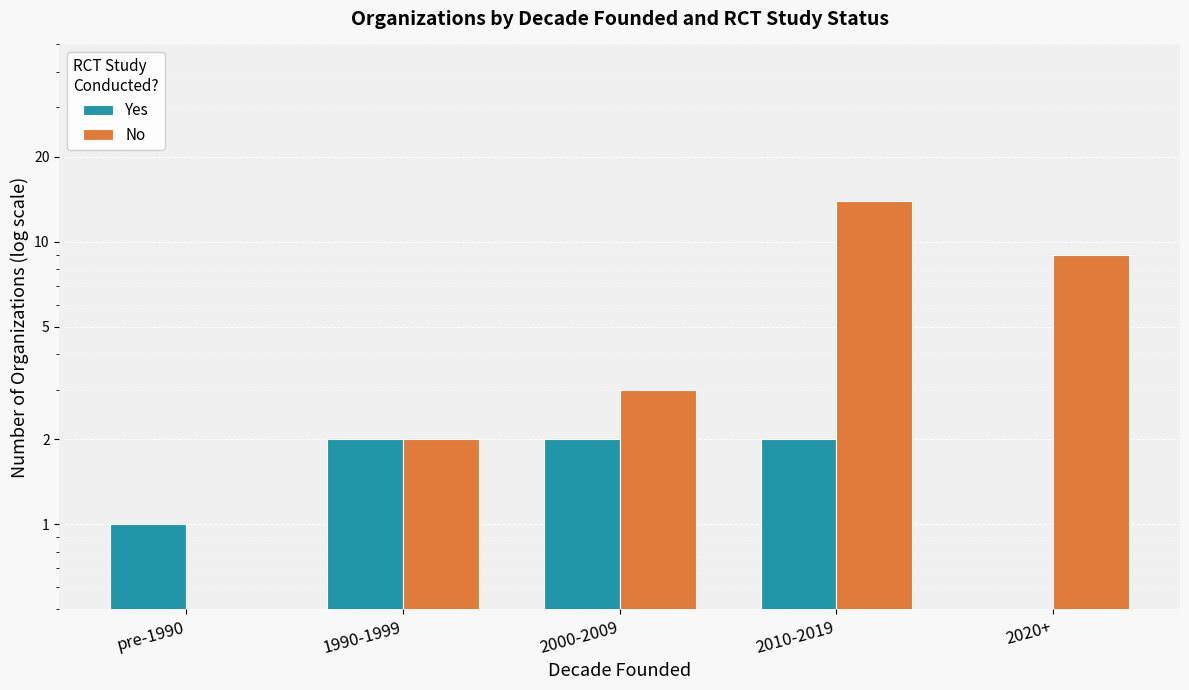

What is the sum of the No values at 2000-2009 and 1990-1999?

5